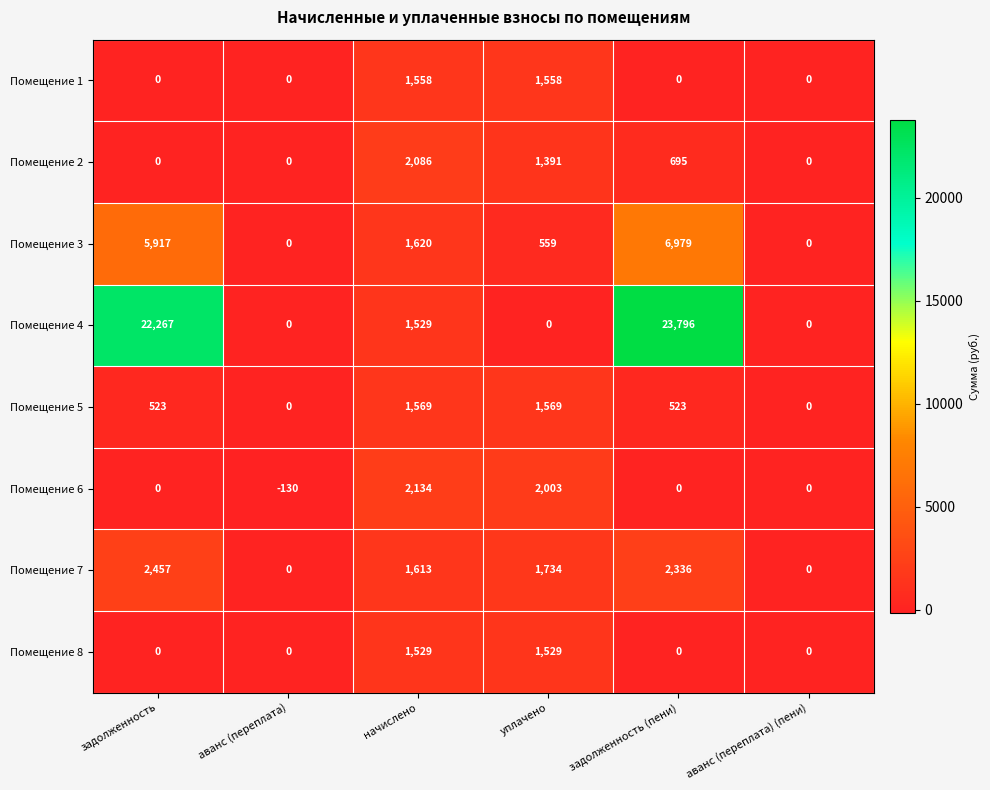

How many series are shown in this chart?

8